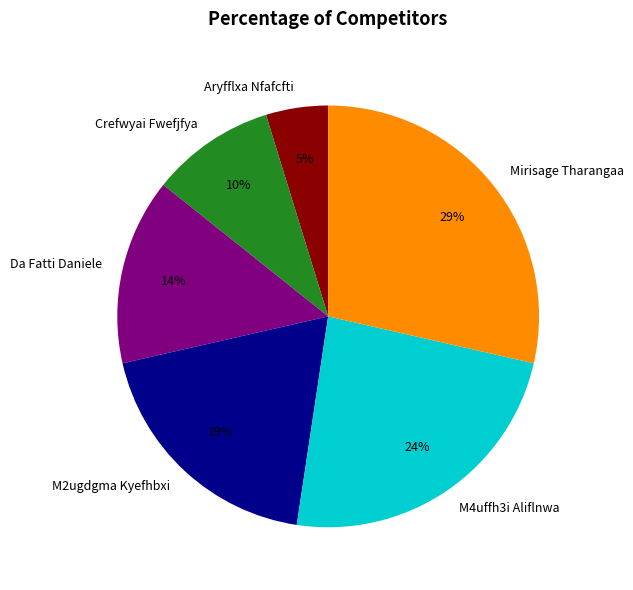

How many segments does this pie chart have?

6